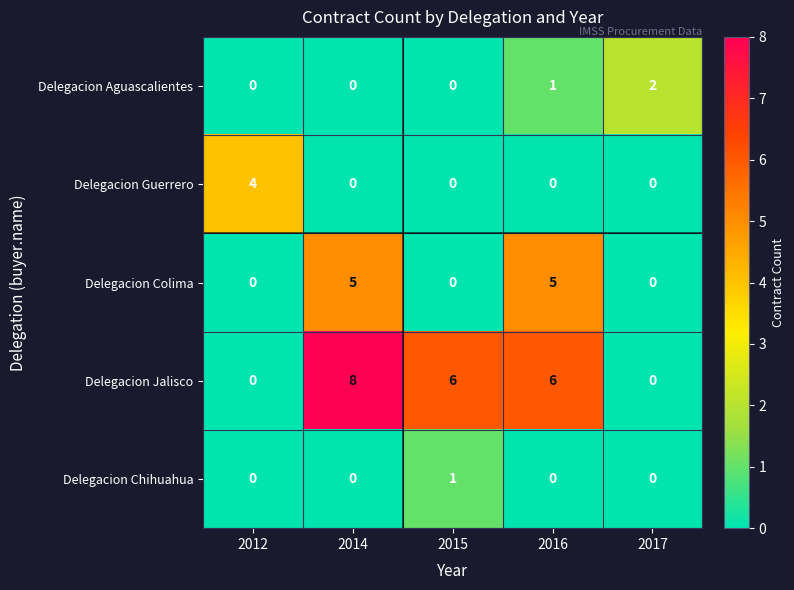

Reading right to left, list all the values displayed in this chart.

Delegacion Aguascalientes: 2	1	0	0	0
Delegacion Guerrero: 0	0	0	0	4
Delegacion Colima: 0	5	0	5	0
Delegacion Jalisco: 0	6	6	8	0
Delegacion Chihuahua: 0	0	1	0	0